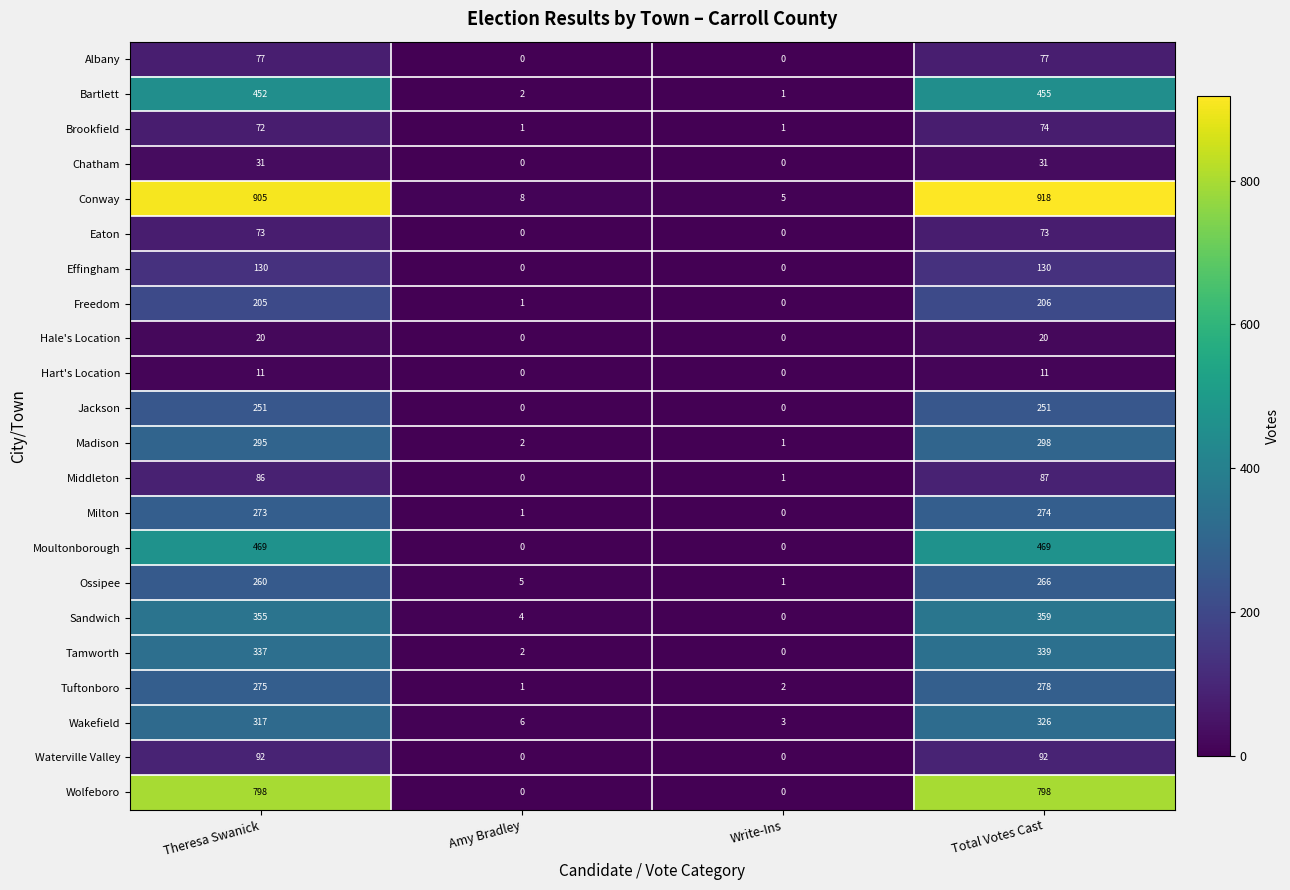

Count the number of data series in this chart.

22